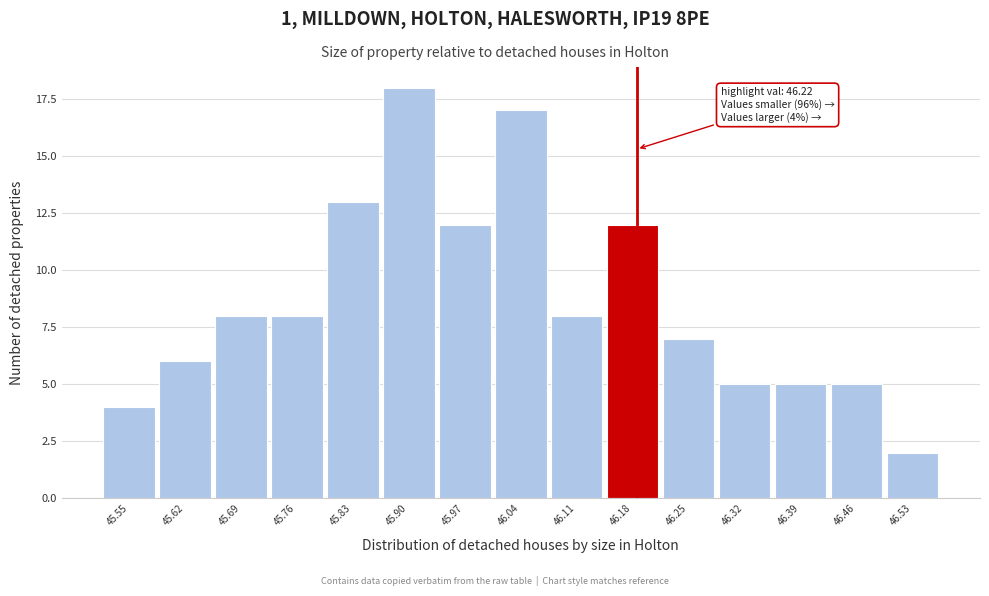

Reading left to right, transcribe all the data shown in this chart.

4	6	8	8	13	18	12	17	8	12	7	5	5	5	2